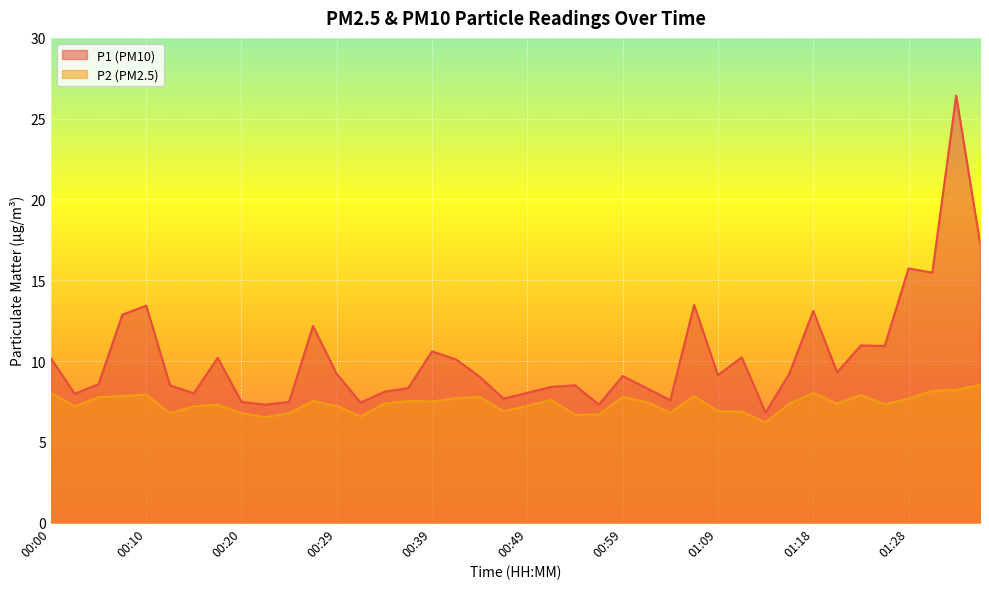

Read the P2 value at 00:17.

7.3